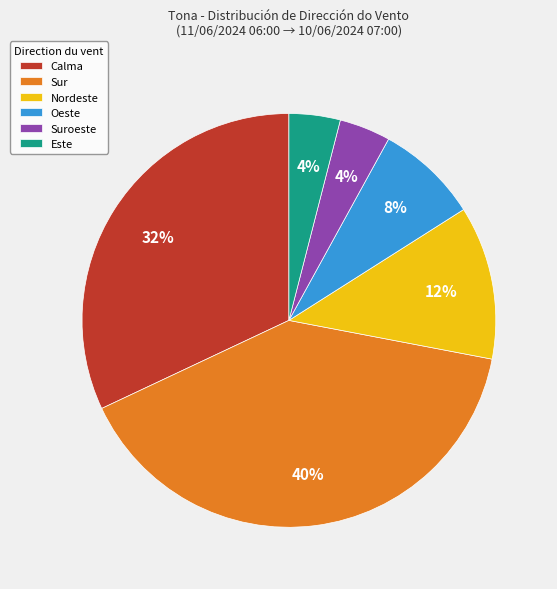

Which has a higher value, Calma or Sur?

Sur